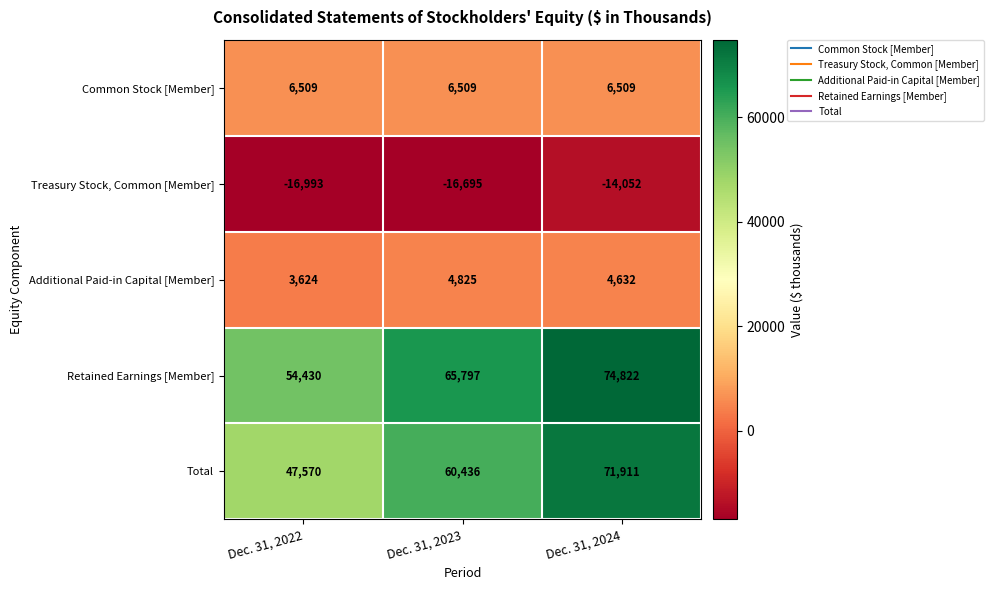

Which series changed the most between Dec. 31, 2022 and Dec. 31, 2023?

Total